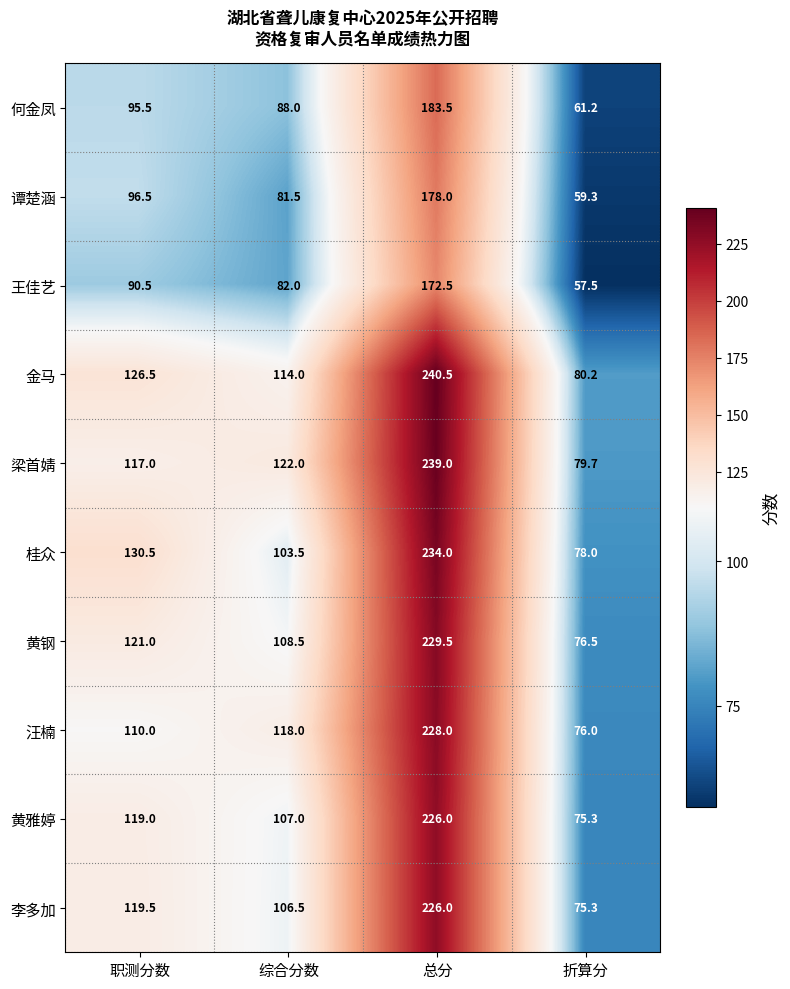

Which series changed the most between 职测分数 and 综合分数?

桂众